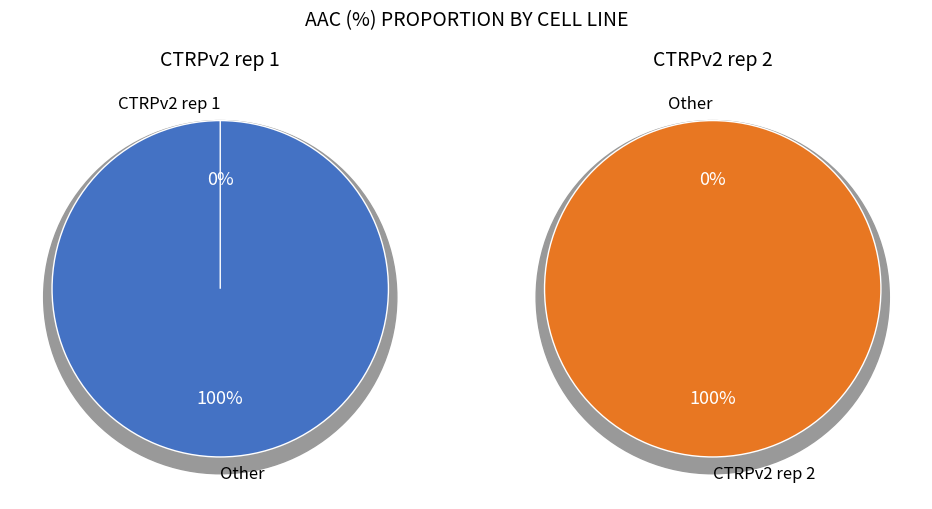

Which category has the biggest portion of the pie?

CTRPv2 rep 2